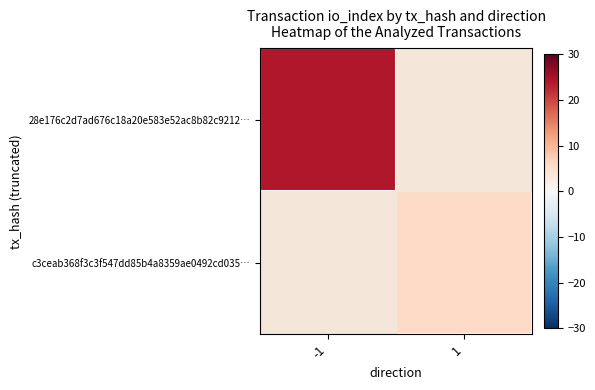

List the series in order of their overall mean, highest first.

28e176c2d7ad676c18a20e583e52ac8b82c9212…, c3ceab368f3c3f547dd85b4a8359ae0492cd035…